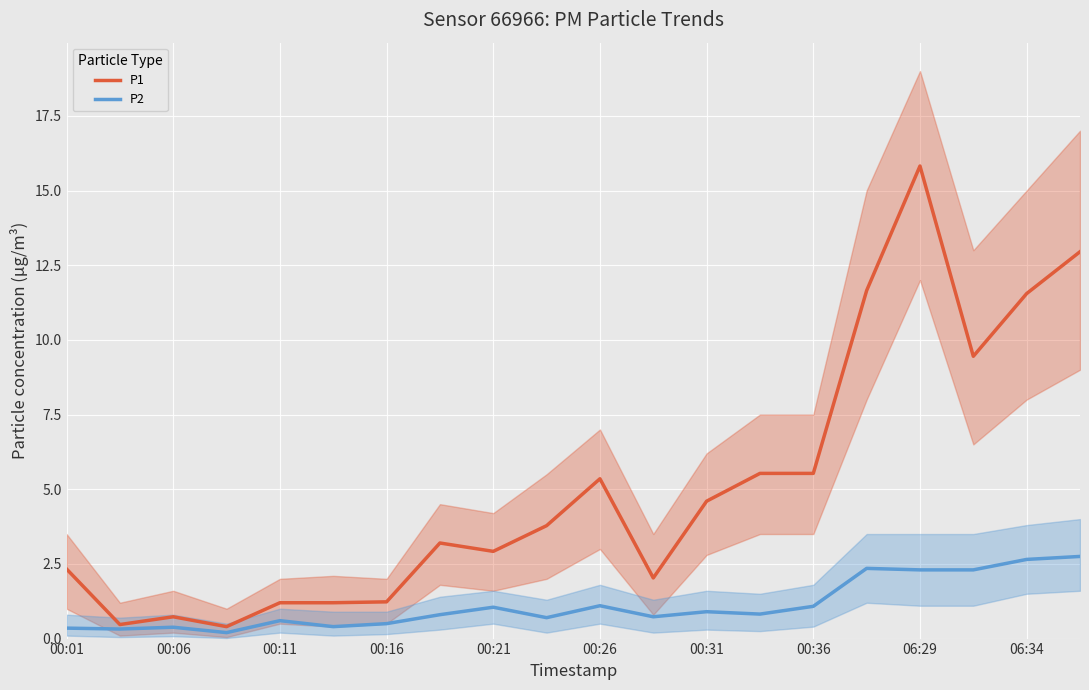

At which label does P1 reach its peak?

06:29